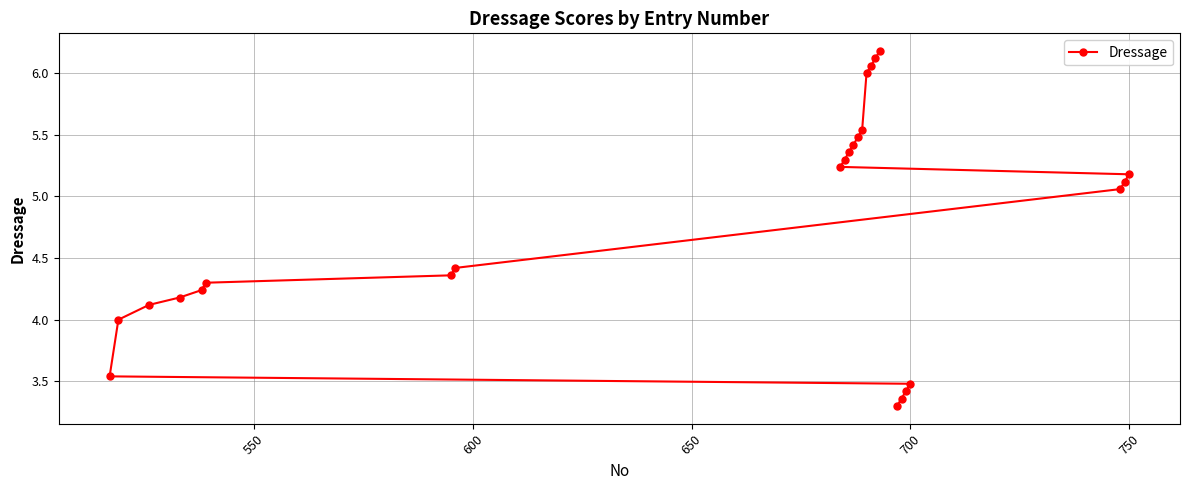

True or false: the data shows 3.5 at 700.

True